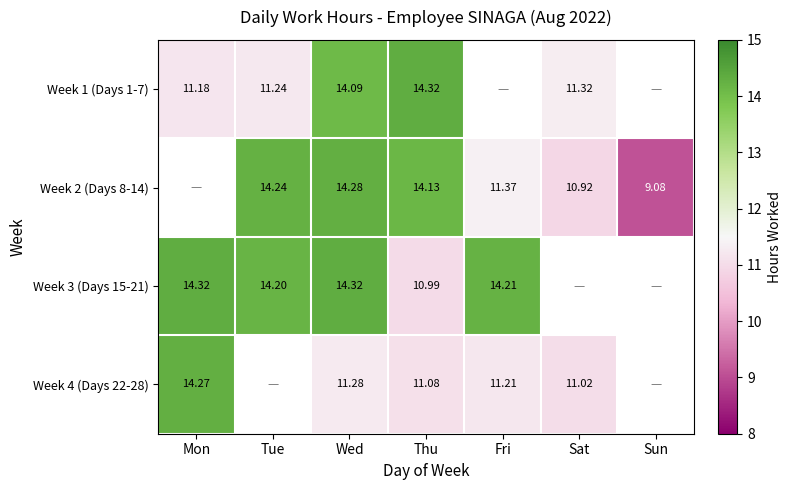

At which category is the sum across all series the highest?

Wed